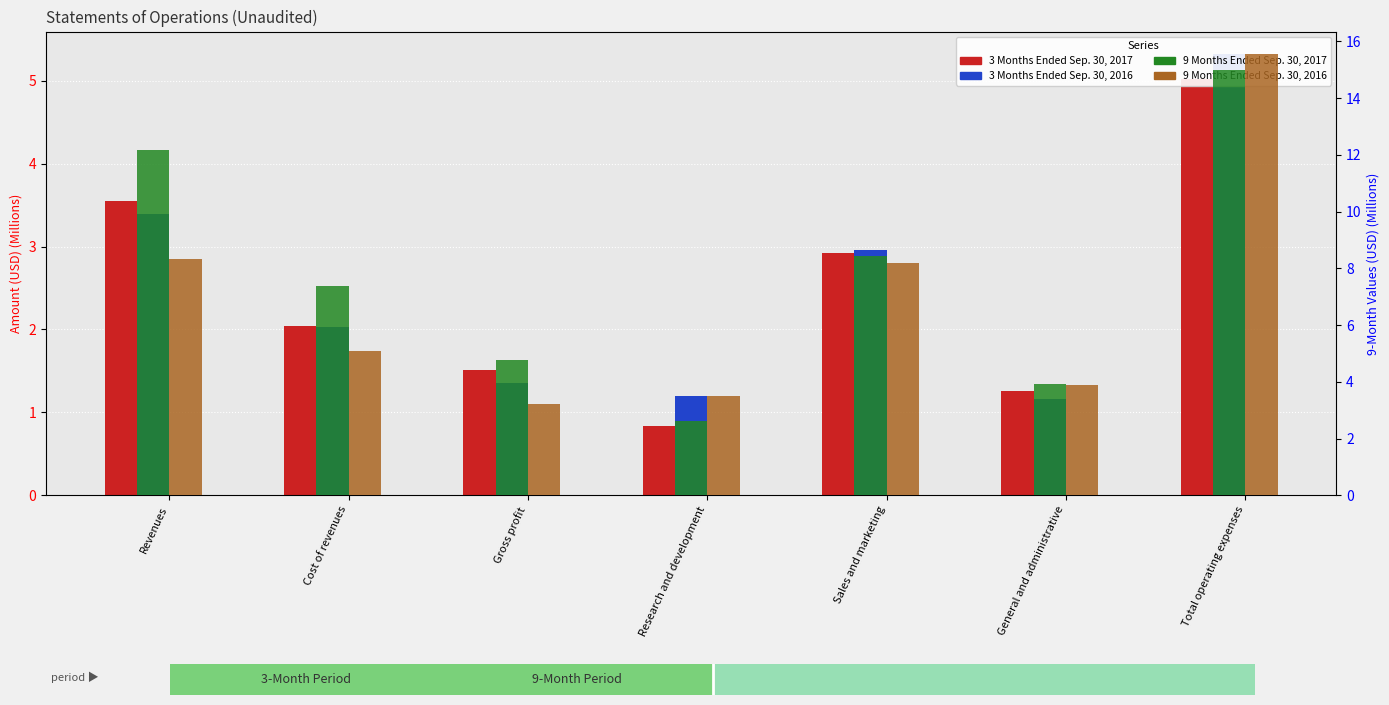

At which label does 3 Months Ended Sep. 30, 2016 reach its peak?

Total operating expenses